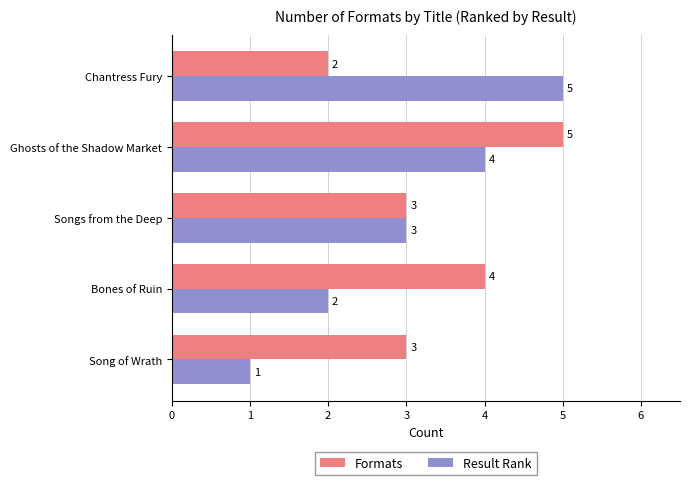

Rank the categories by Result Rank value from lowest to highest.

Song of Wrath, Bones of Ruin, Songs from the Deep, Ghosts of the Shadow Market, Chantress Fury